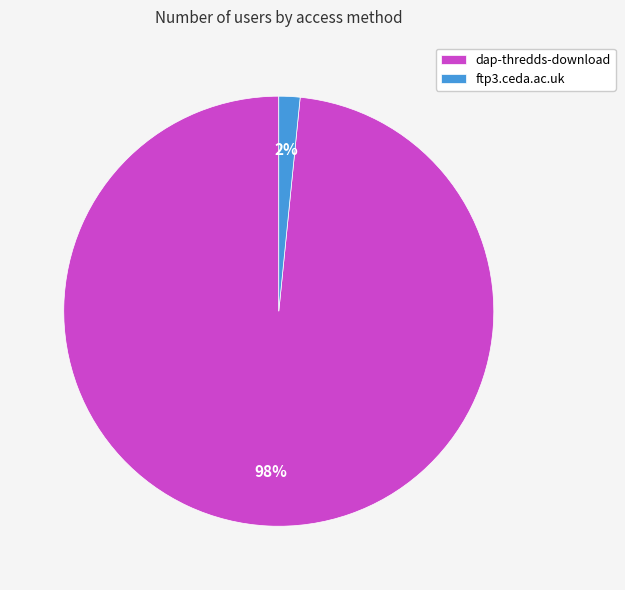

Which slice represents more than half of the pie?

dap-thredds-download